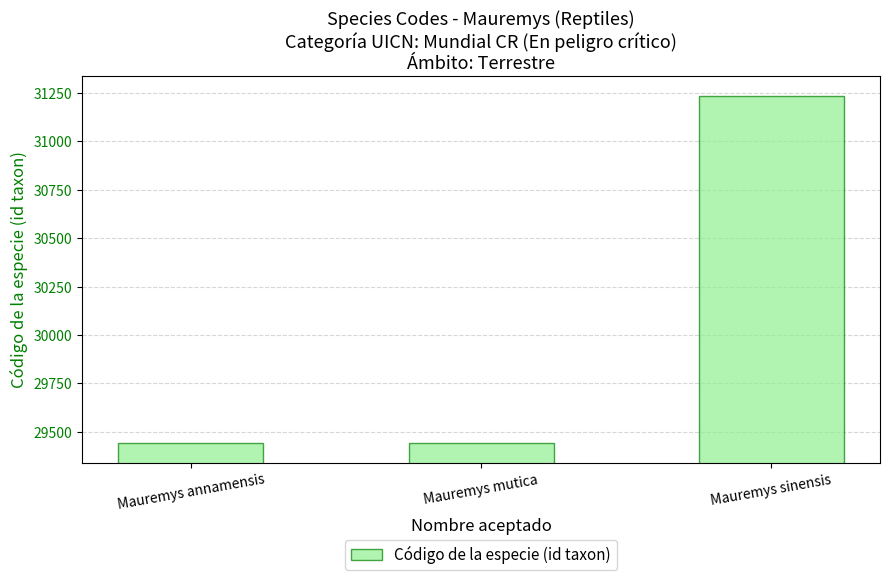

What is the greatest value displayed?

31234